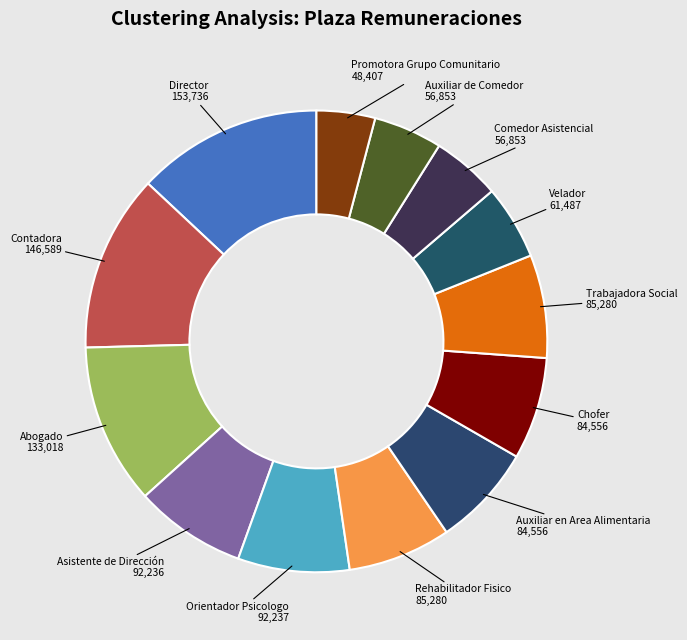

How many segments does this pie chart have?

13